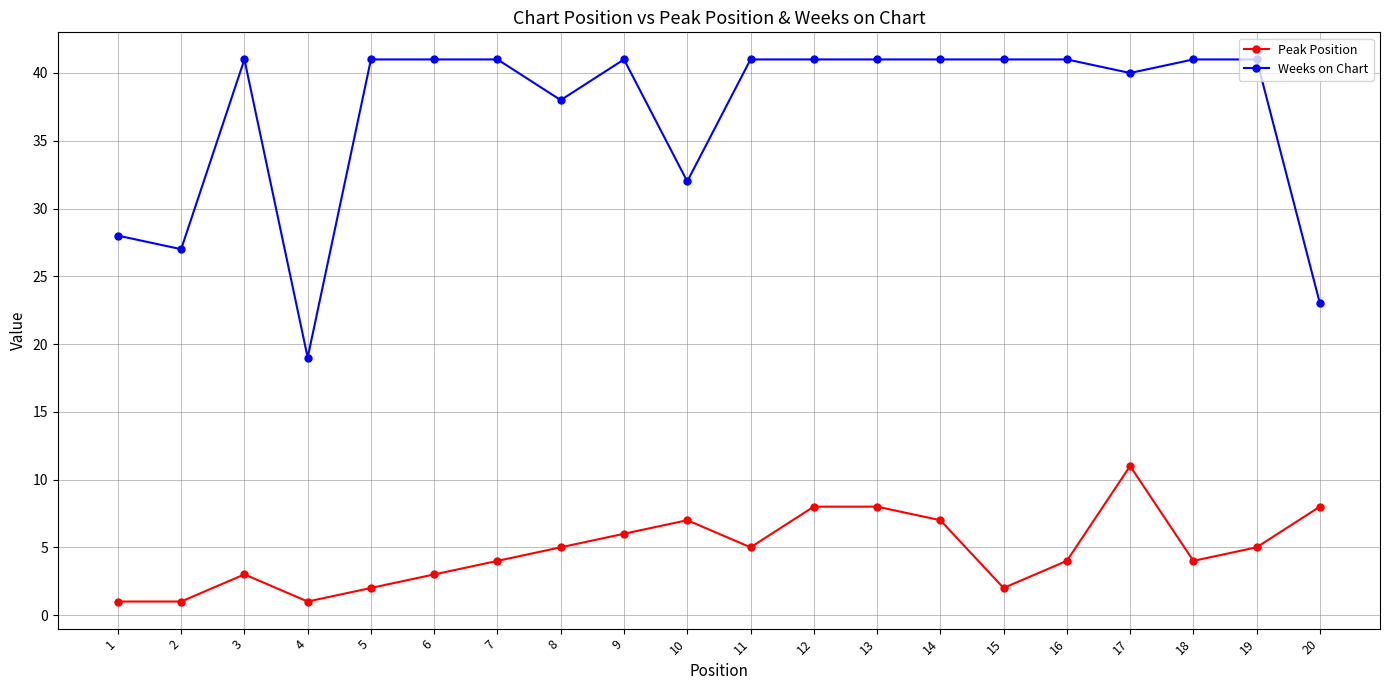

Reading left to right, extract all data points from this chart.

Peak Position: 1=1	2=1	3=3	4=1	5=2	6=3	7=4	8=5	9=6	10=7	11=5	12=8	13=8	14=7	15=2	16=4	17=11	18=4	19=5	20=8
Weeks on Chart: 1=28	2=27	3=41	4=19	5=41	6=41	7=41	8=38	9=41	10=32	11=41	12=41	13=41	14=41	15=41	16=41	17=40	18=41	19=41	20=23